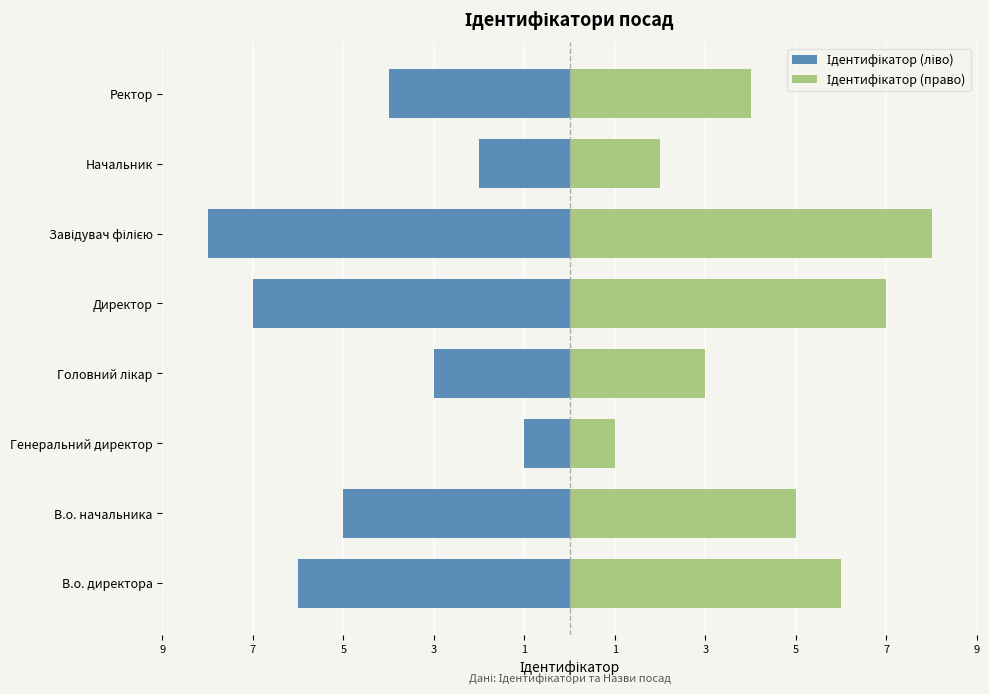

What is the maximum value for Ідентифікатор (право)?

8